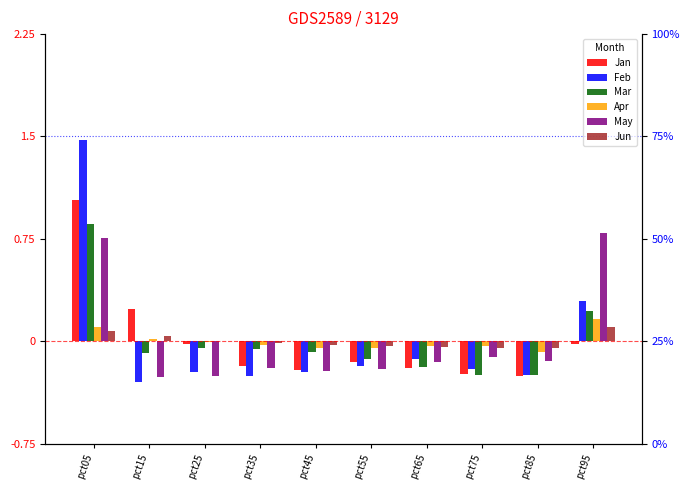

Which has a higher value, pct85 or pct05?

pct05